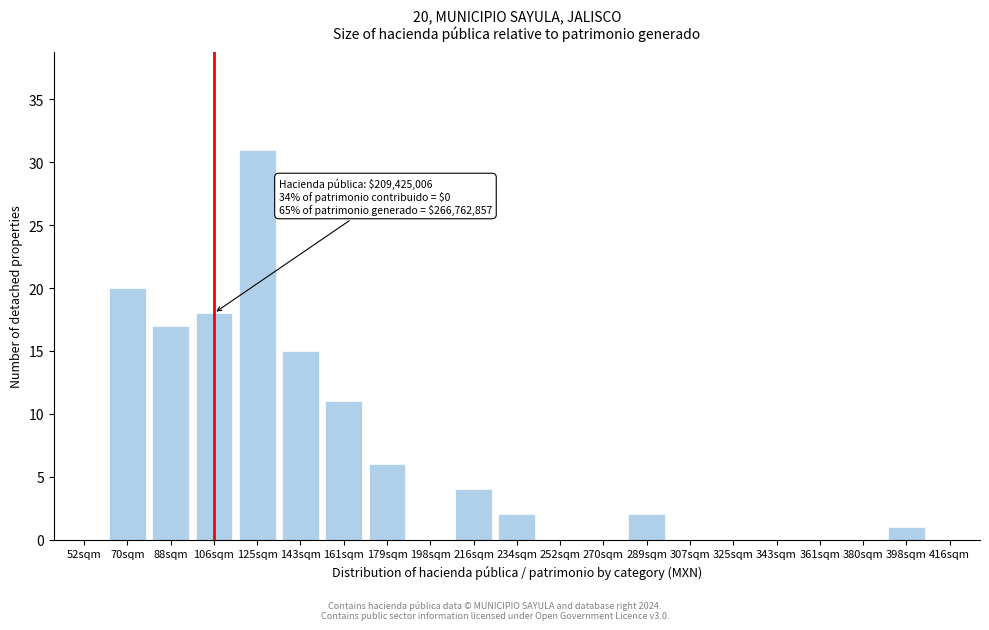

Reading left to right, what are all the values shown in this chart?

52sqm=0	70sqm=20	88sqm=17	106sqm=18	125sqm=31	143sqm=15	161sqm=11	179sqm=6	198sqm=0	216sqm=4	234sqm=2	252sqm=0	270sqm=0	289sqm=2	307sqm=0	325sqm=0	343sqm=0	361sqm=0	380sqm=0	398sqm=1	416sqm=0